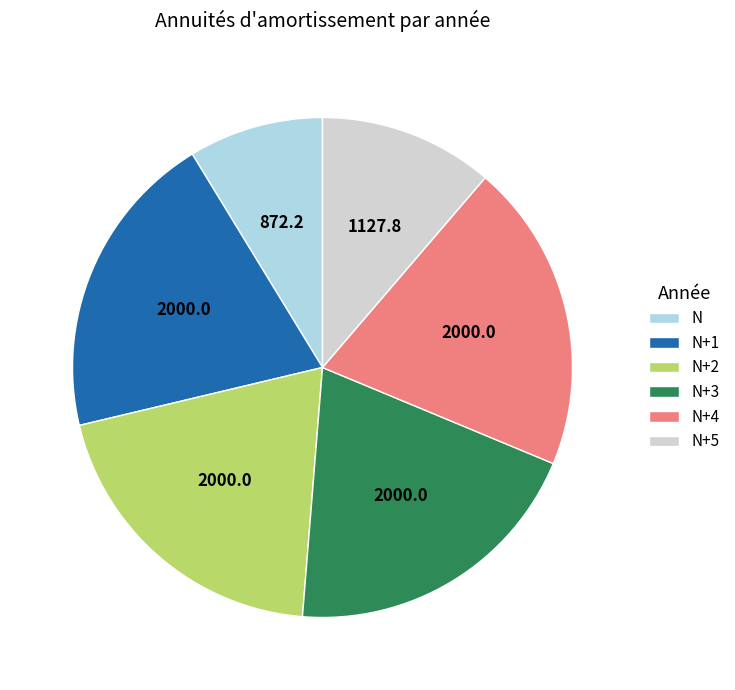

How many segments does this pie chart have?

6